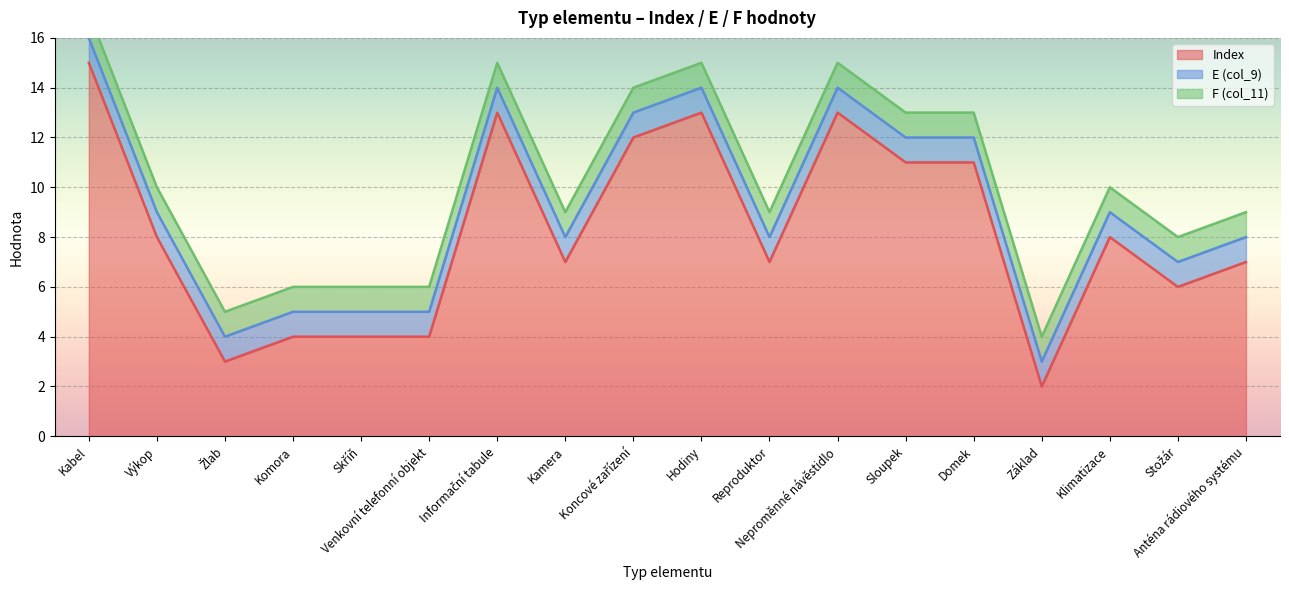

Reading left to right, what are all the values shown in this chart?

Index: Kabel=15	Výkop=8	Žlab=3	Komora=4	Skříň=4	Venkovní telefonní objekt=4	Informační tabule=13	Kamera=7	Koncové zařízení=12	Hodiny=13	Reproduktor=7	Neproměnné návěstidlo=13	Sloupek=11	Domek=11	Základ=2	Klimatizace=8	Stožár=6	Anténa rádiového systému=7
E (col_9): Kabel=1	Výkop=1	Žlab=1	Komora=1	Skříň=1	Venkovní telefonní objekt=1	Informační tabule=1	Kamera=1	Koncové zařízení=1	Hodiny=1	Reproduktor=1	Neproměnné návěstidlo=1	Sloupek=1	Domek=1	Základ=1	Klimatizace=1	Stožár=1	Anténa rádiového systému=1
F (col_11): Kabel=1	Výkop=1	Žlab=1	Komora=1	Skříň=1	Venkovní telefonní objekt=1	Informační tabule=1	Kamera=1	Koncové zařízení=1	Hodiny=1	Reproduktor=1	Neproměnné návěstidlo=1	Sloupek=1	Domek=1	Základ=1	Klimatizace=1	Stožár=1	Anténa rádiového systému=1